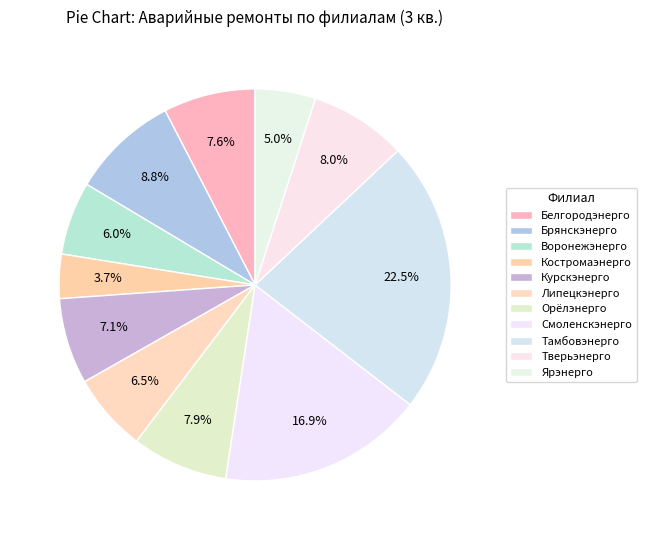

Does Липецкэнерго represent more than half of the total?

No